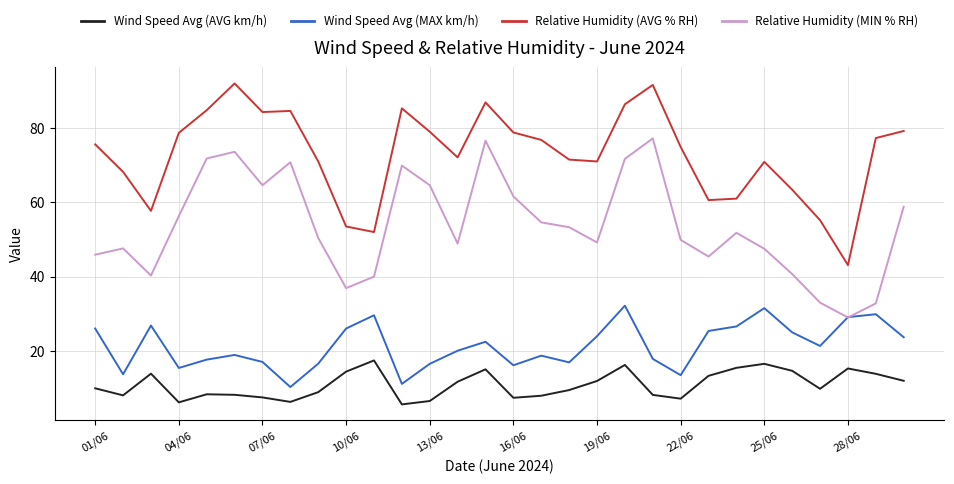

What is the difference between the second highest and minimum values in the Relative Humidity (MIN % RH) series?

47.6